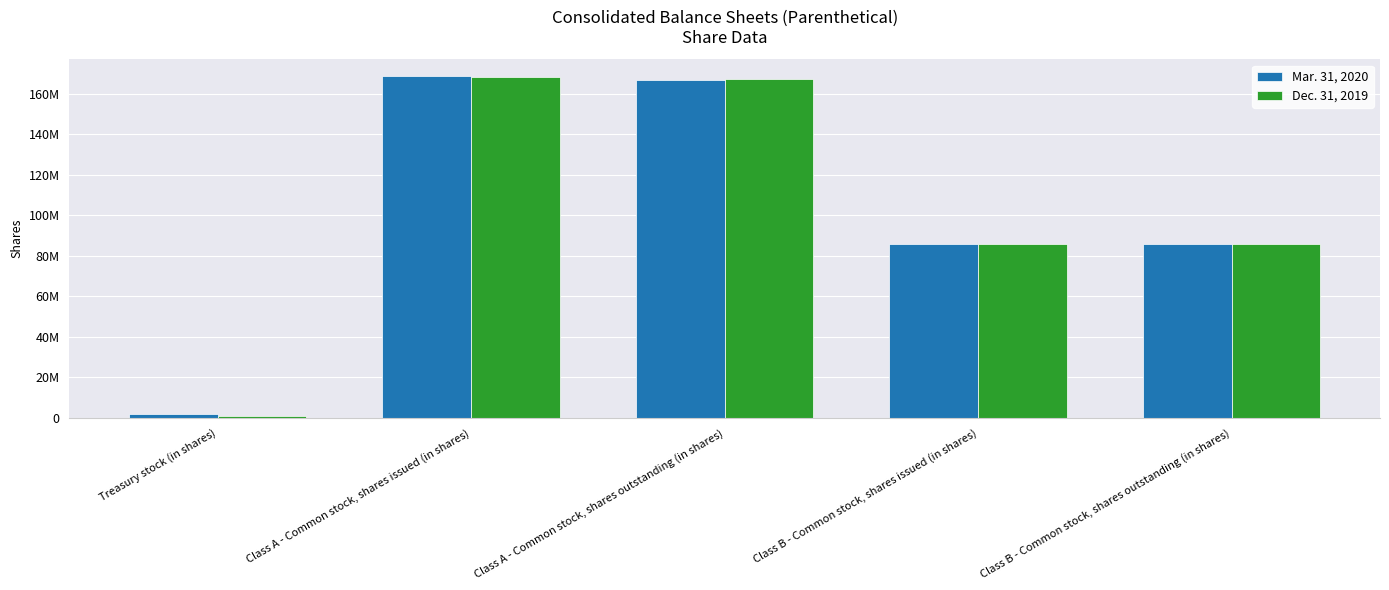

What are all the series names shown in the legend?

Mar. 31, 2020, Dec. 31, 2019